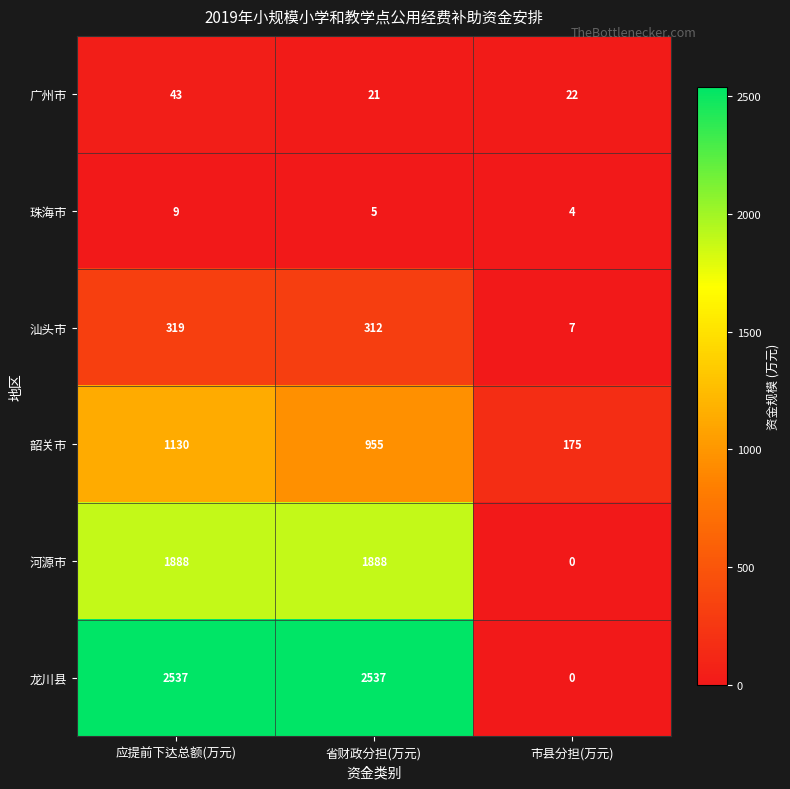

Reading left to right, what are all the values shown in this chart?

广州市: 43	21	22
珠海市: 9	5	4
汕头市: 319	312	7
韶关市: 1130	955	175
河源市: 1888	1888	0
龙川县: 2537	2537	0